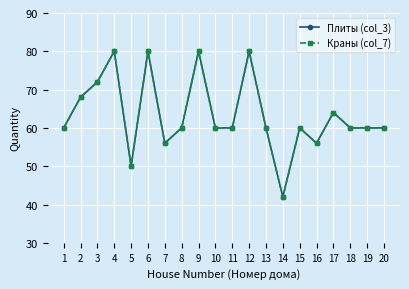

True or false: Краны (col_7) and Плиты (col_3) intersect in this chart.

False